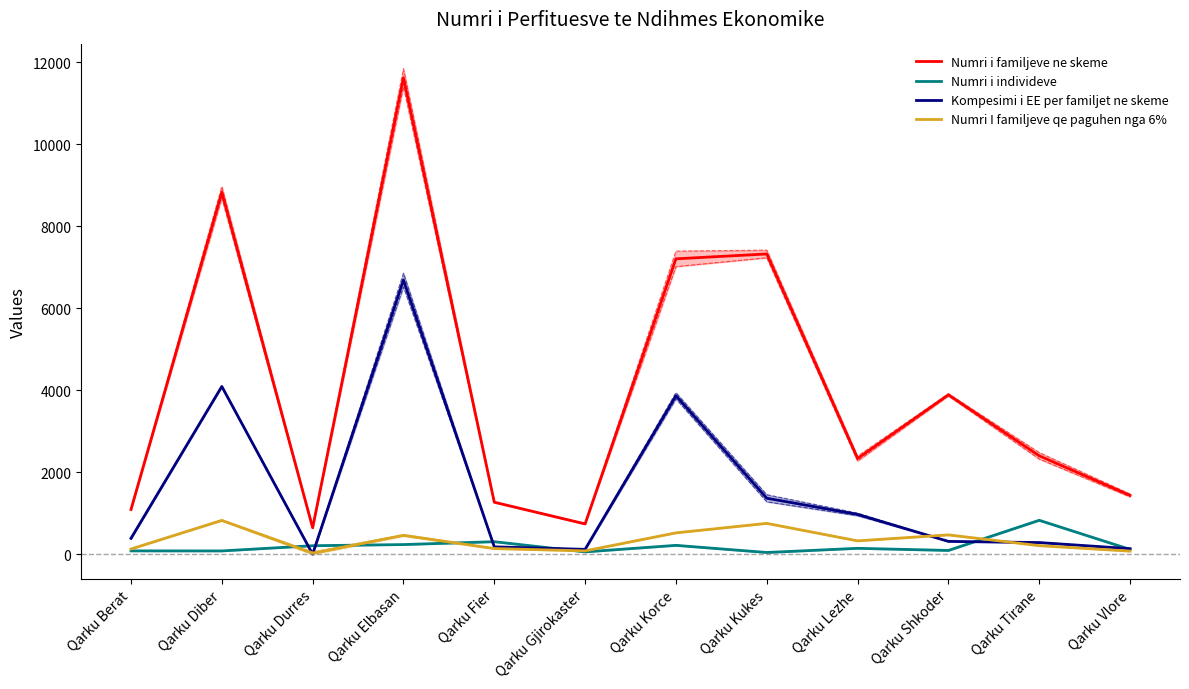

At which label is Numri I familjeve qe paguhen nga 6% closest to 431?

Qarku Elbasan